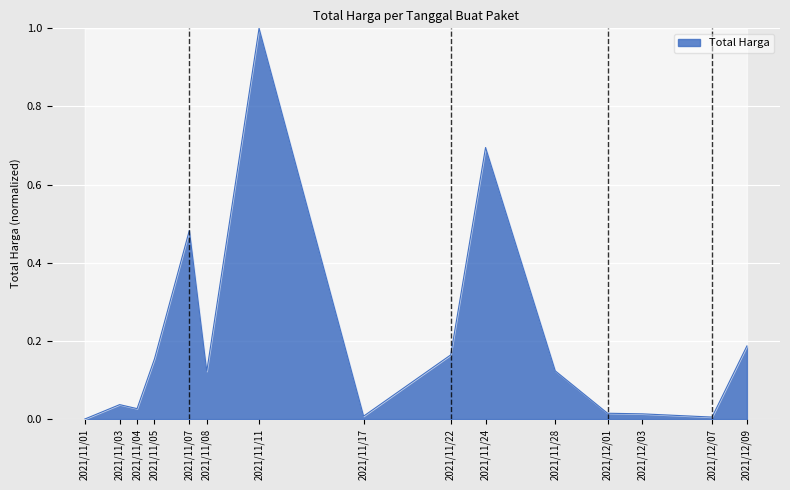

True or false: the data shows 0.0 at 2021/11/17.

True